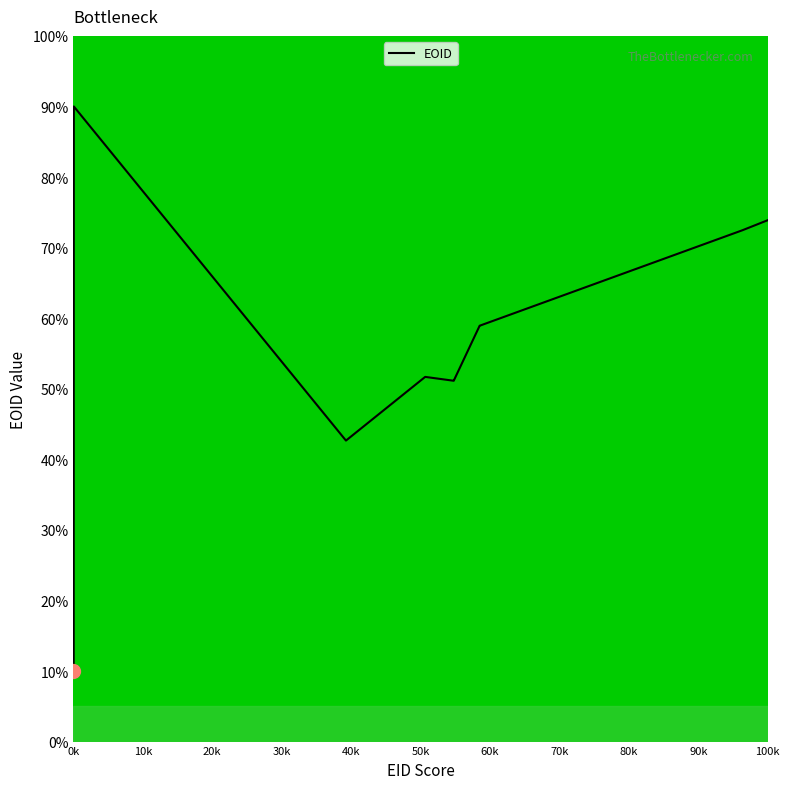

What is the minimum value shown in the chart?

10.0